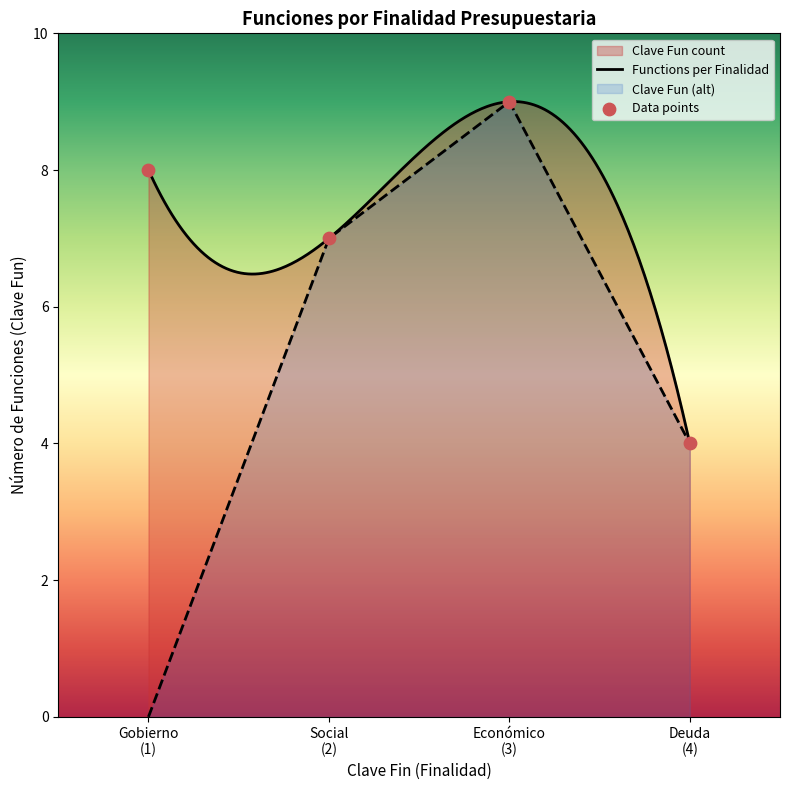

What is the minimum value for Functions per Finalidad?

4.0